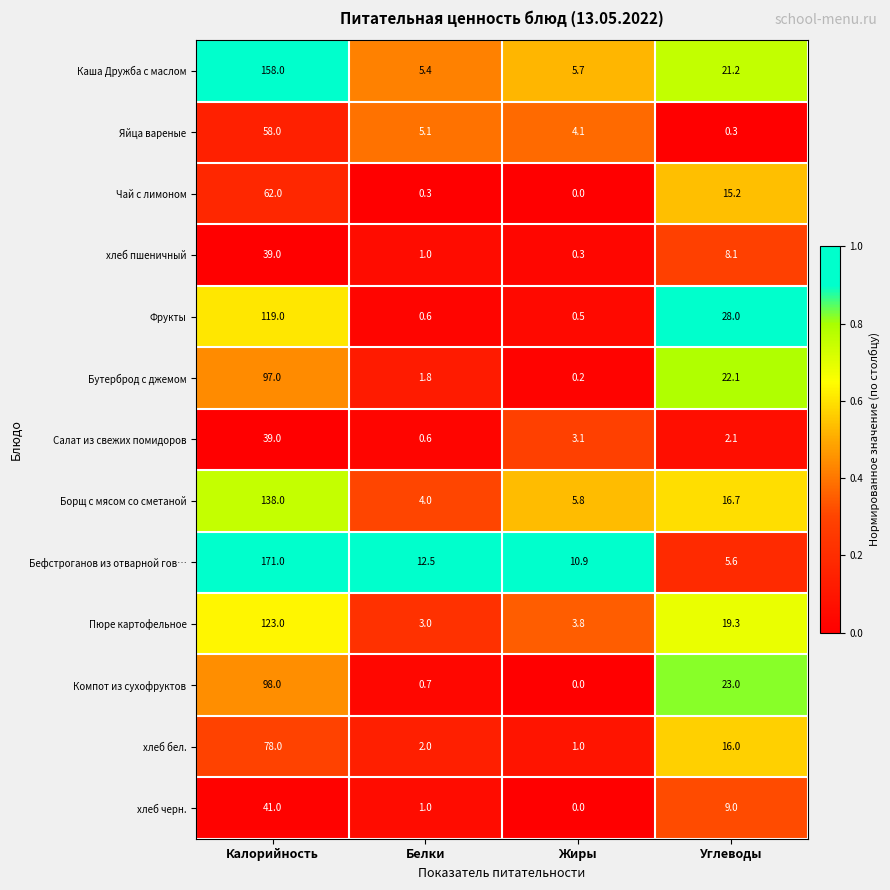

What is the sum of the Пюре картофельное values at Жиры and Белки?

6.8